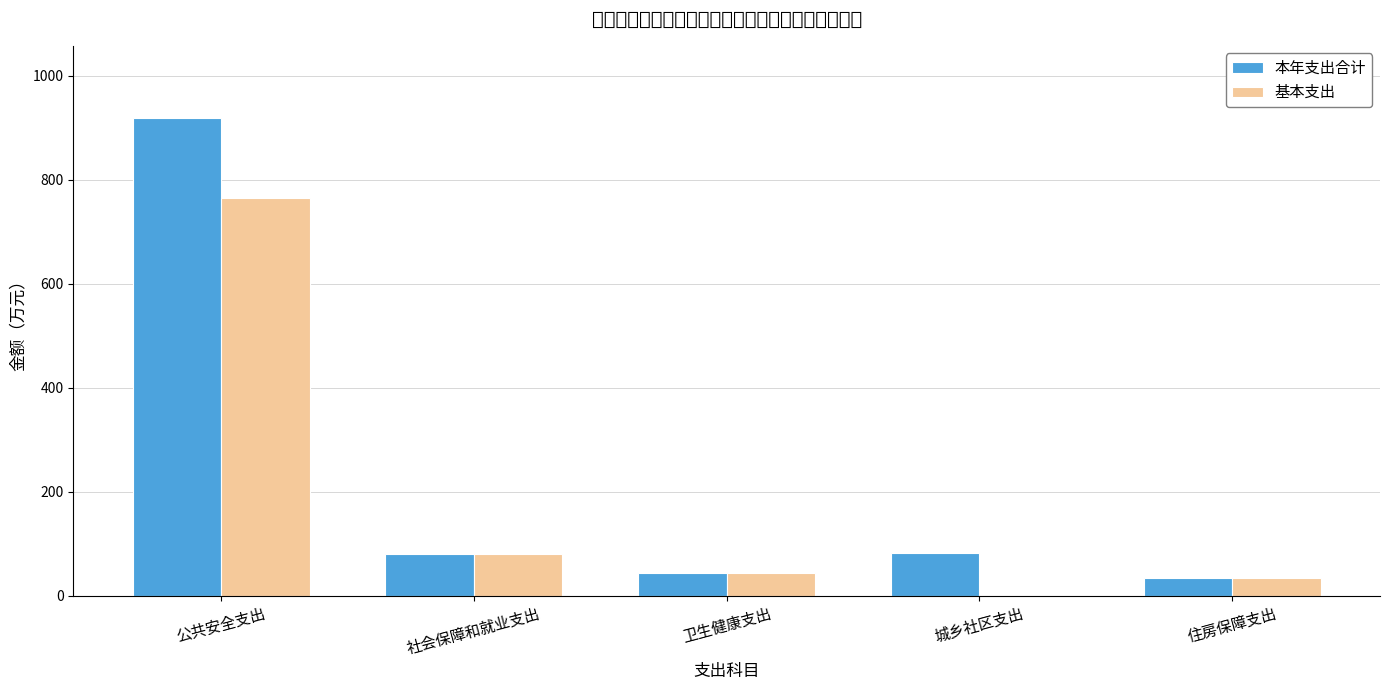

What is the label of the 4th bar from the left?

城乡社区支出